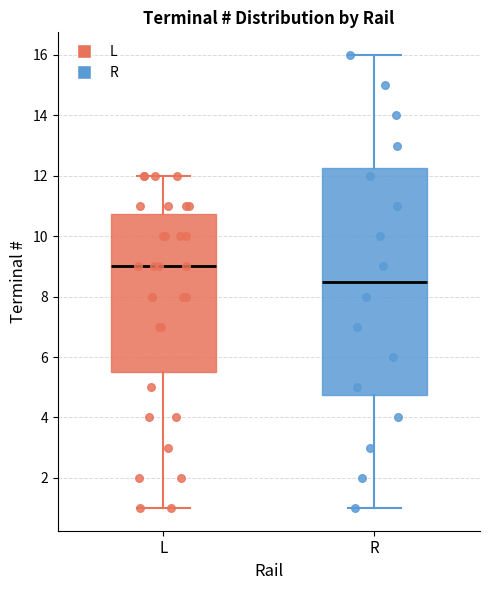

Which box's median line is the highest?

L